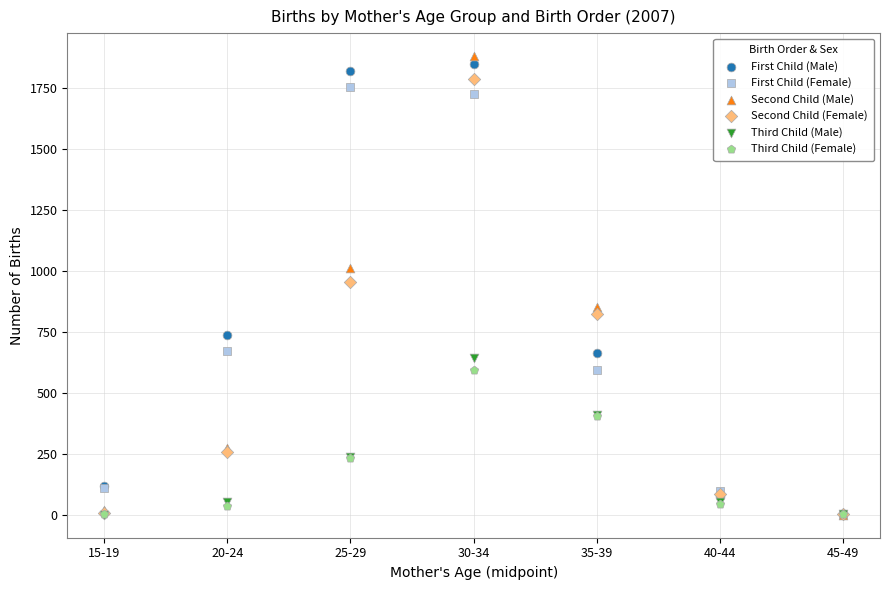

In the First Child (Male) series, what Y value is closest to 926?

738